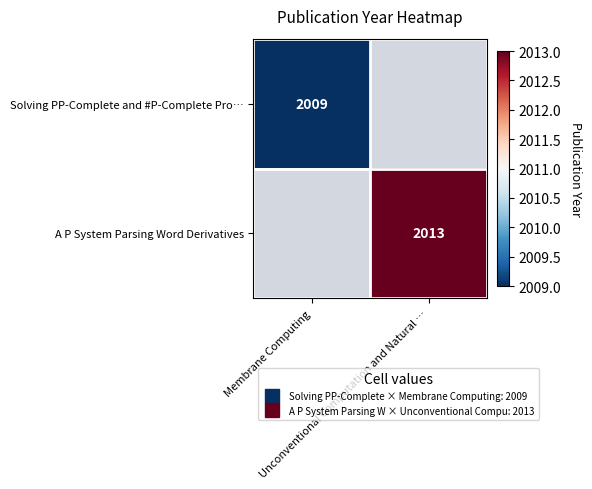

True or false: A P System Parsing Word Derivatives has a value of 2013.0 at Unconventional Computation and Natural ….

True